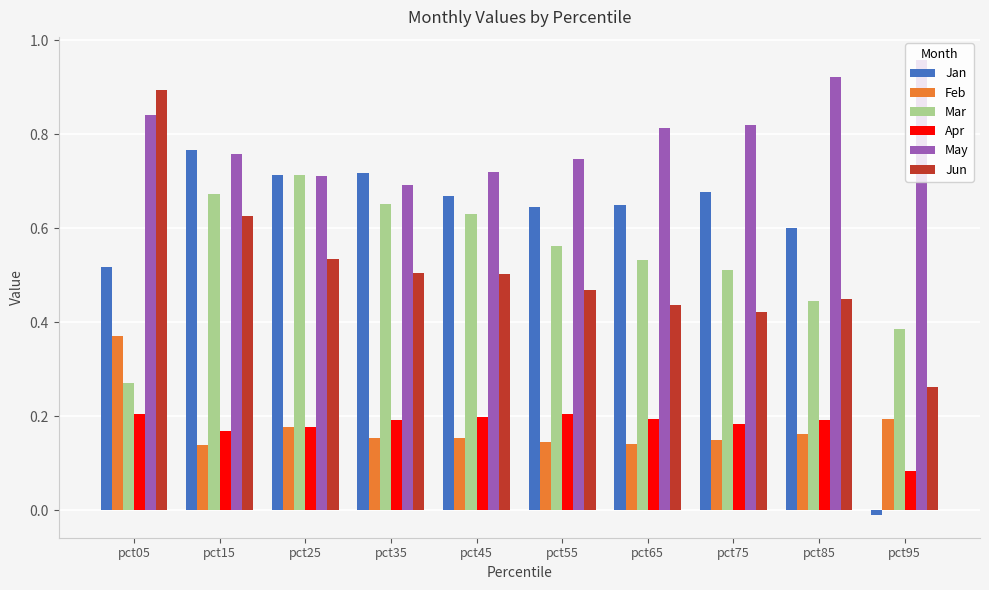

Between pct25 and pct85, which series saw the biggest shift?

Mar